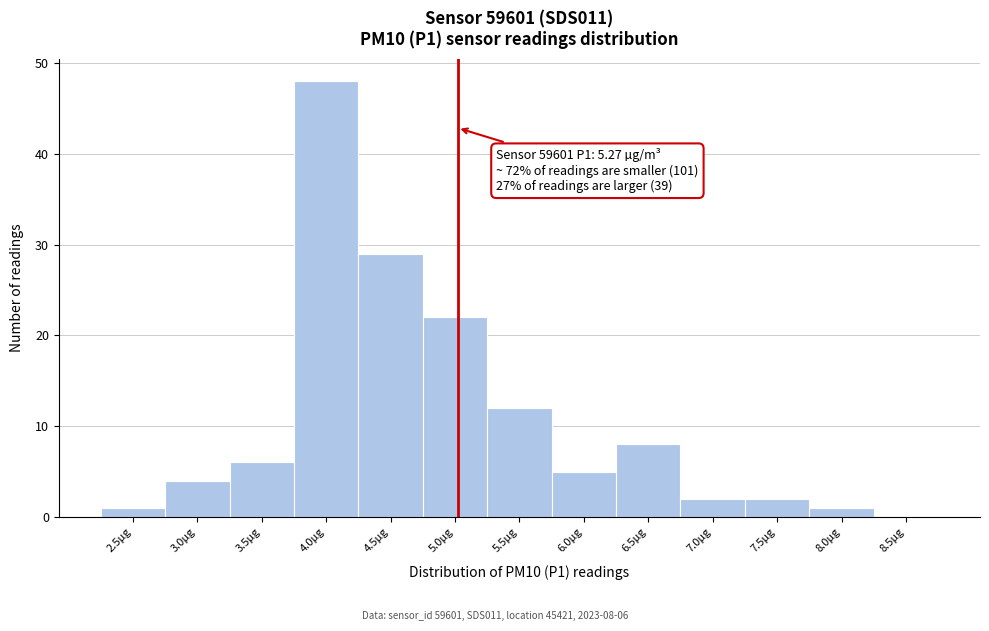

Reading left to right, what are all the values shown in this chart?

2.5µg=1	3.0µg=4	3.5µg=6	4.0µg=48	4.5µg=29	5.0µg=22	5.5µg=12	6.0µg=5	6.5µg=8	7.0µg=2	7.5µg=2	8.0µg=1	8.5µg=0